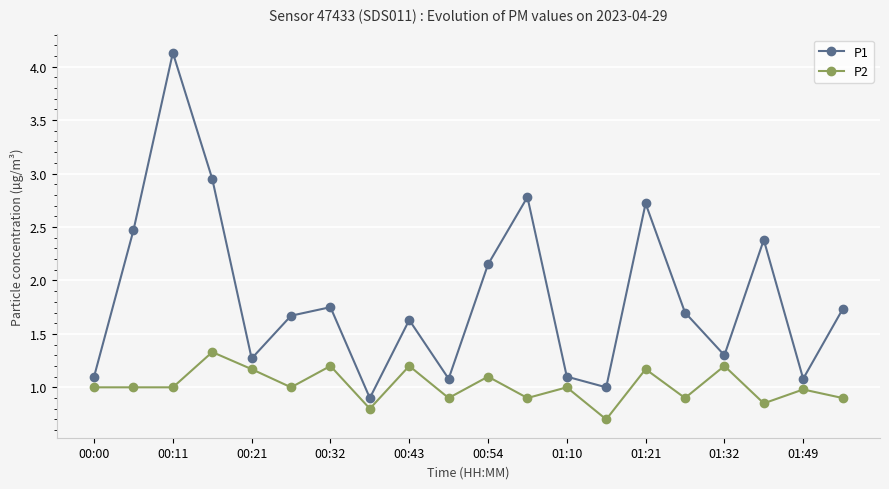

True or false: P1 has more than 0 points higher than both neighbors.

True